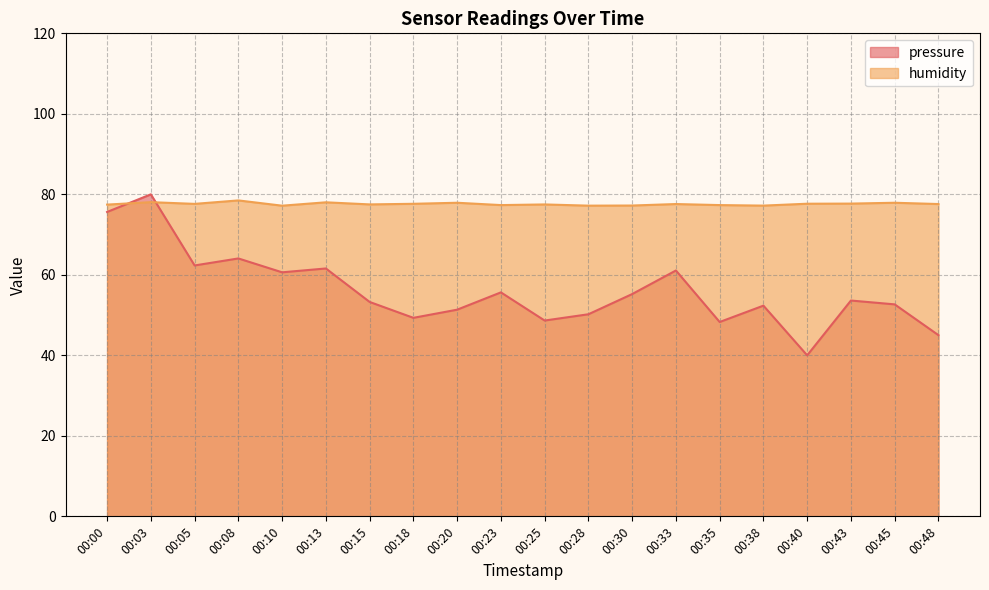

How many interior local peaks does the pressure series have?

7